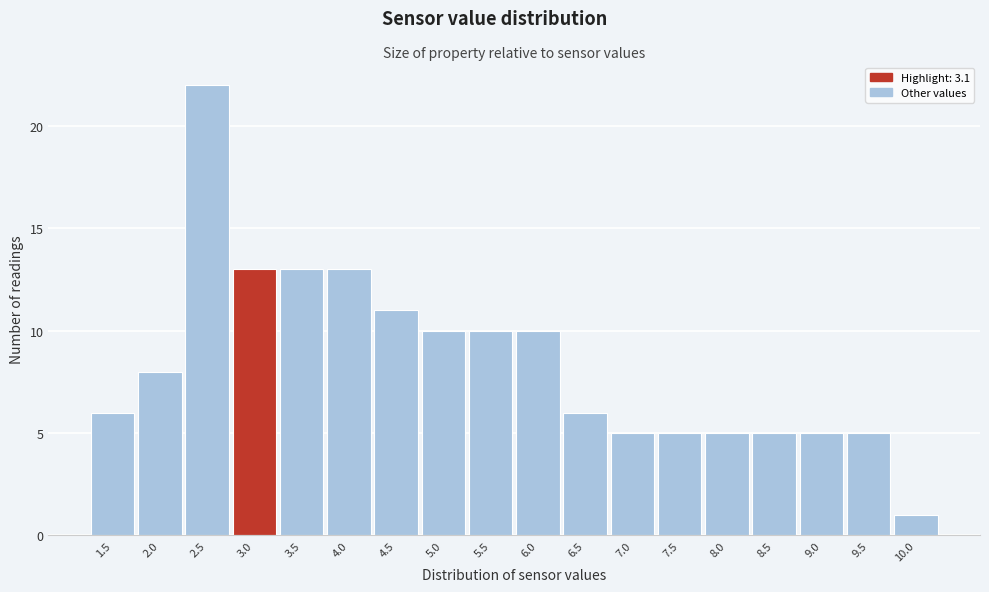

Reading left to right, extract all data points from this chart.

6	8	22	13	13	13	11	10	10	10	6	5	5	5	5	5	5	1